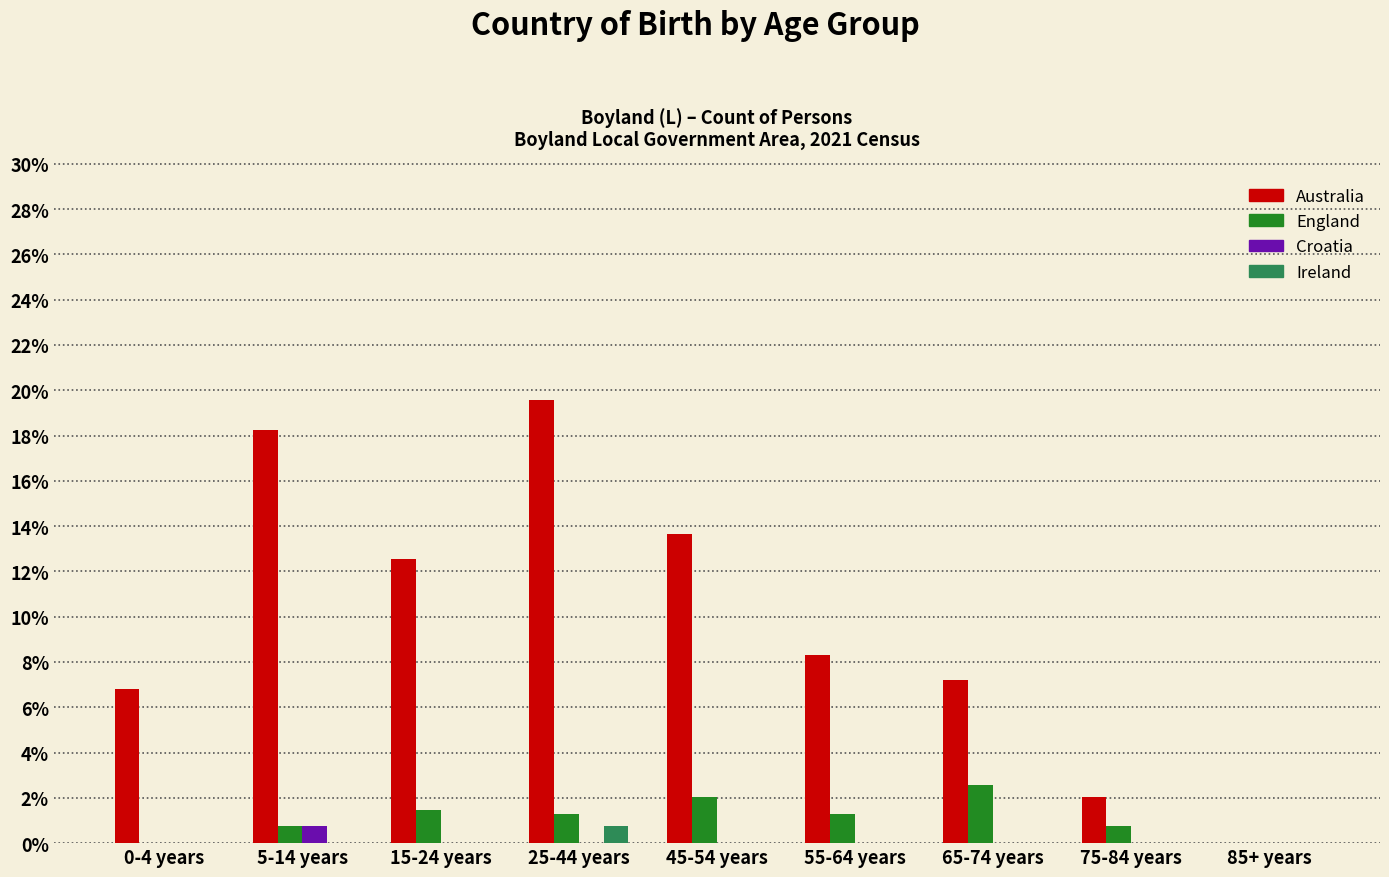

At which label is Australia closest to 9?

55-64 years